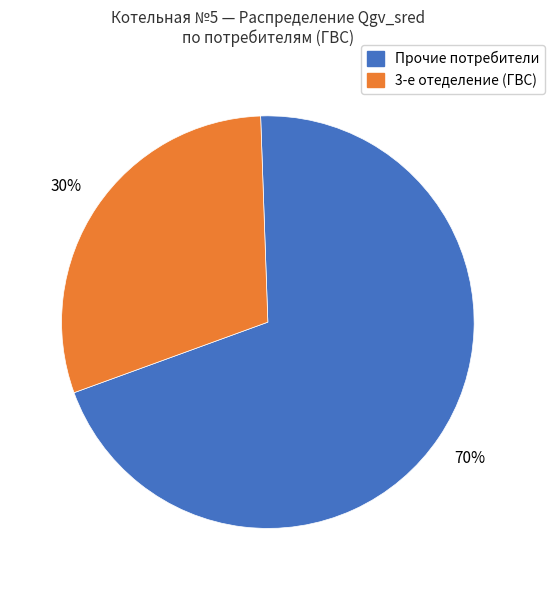

Is there any slice that represents more than half of the pie?

Yes